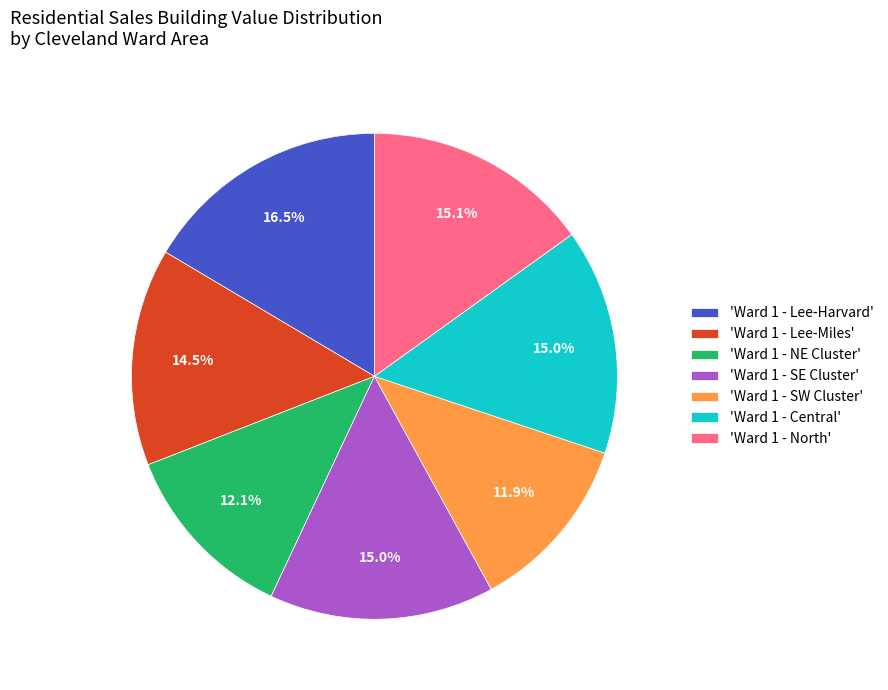

Is the sum of 'Ward 1 - Lee-Miles' and 'Ward 1 - NE Cluster' greater than half?

No